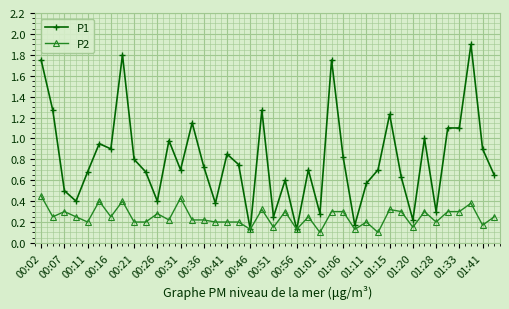

Which series has the widest spread of values?

P1